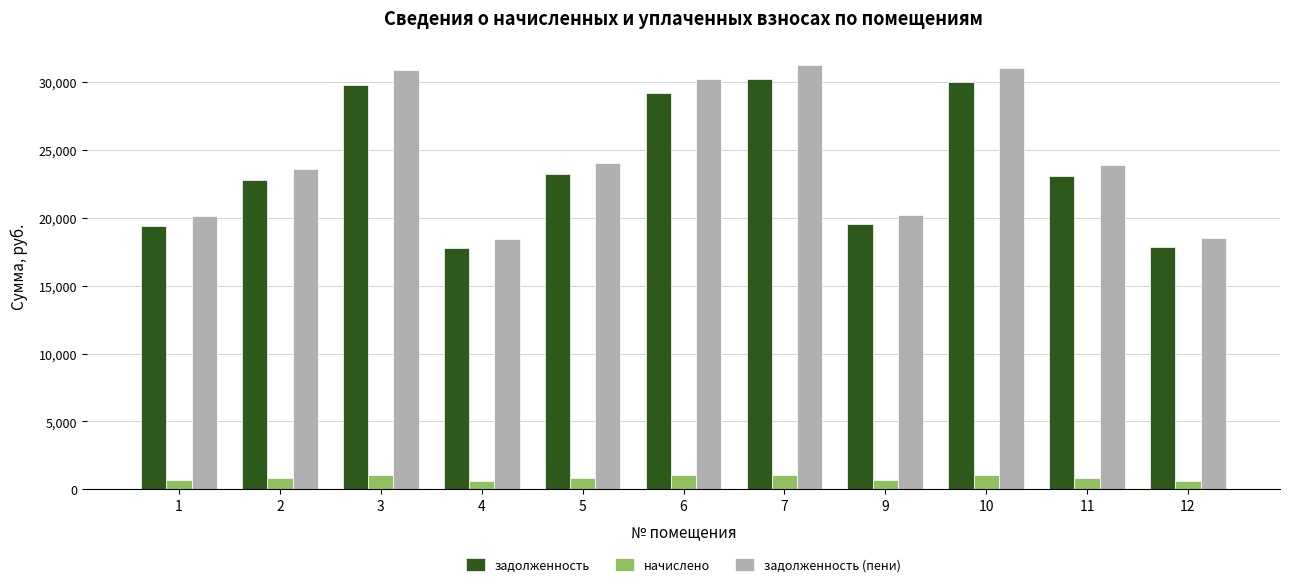

How many series are shown in this chart?

3